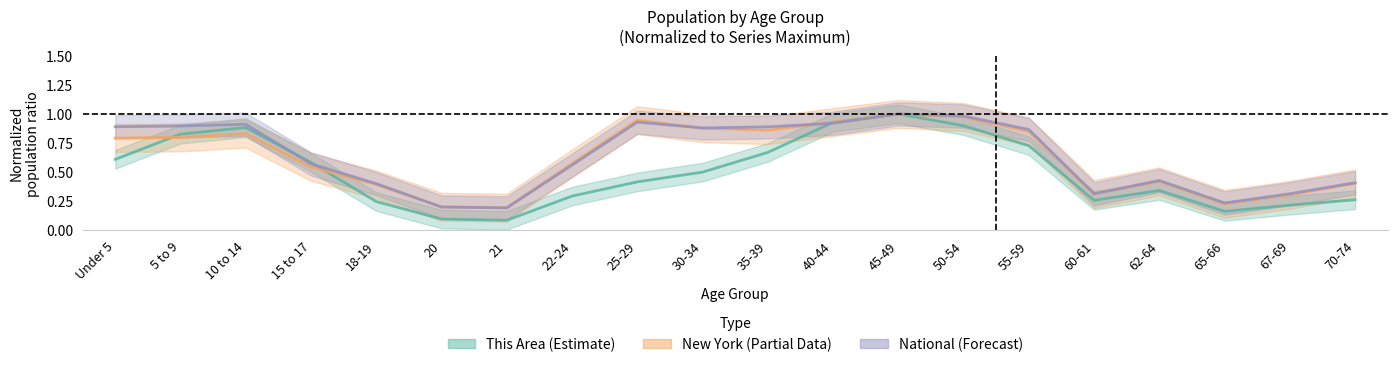

The value of National at 55-59 is 0.9. True or false?

True